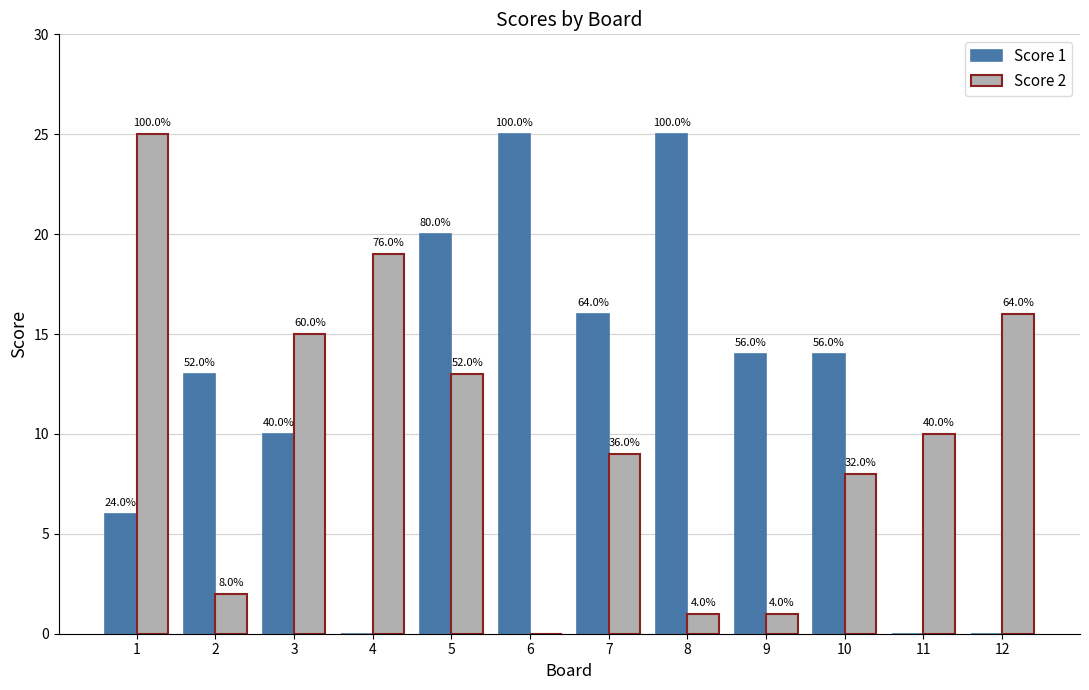

Which series has the widest spread of values?

Score 1